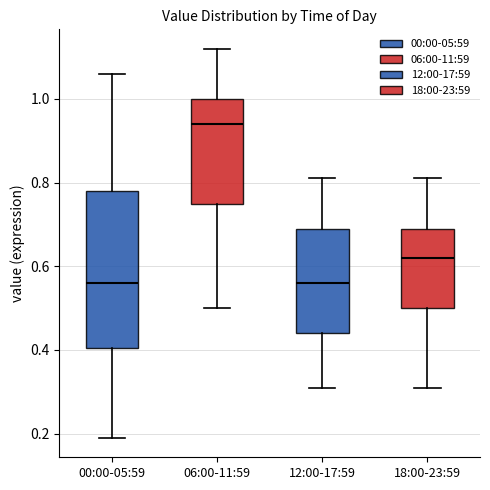

Reading left to right, transcribe this box plot: for each box, give where its median line is, the range the box spans, and where its two whiskers end, as read against the y-axis. The values are not printed on the chart, so give them approximately, as read against the axis.

00:00-05:59: median 0.56, box 0.40 to 0.78, whiskers 0.20 to 1.06
06:00-11:59: median 0.94, box 0.76 to 1.00, whiskers 0.50 to 1.12
12:00-17:59: median 0.56, box 0.44 to 0.70, whiskers 0.32 to 0.82
18:00-23:59: median 0.62, box 0.50 to 0.70, whiskers 0.32 to 0.82